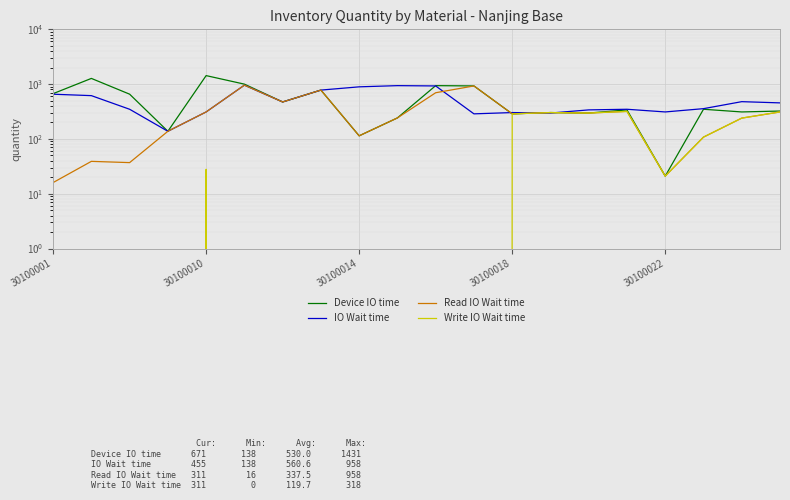

At how many categories does at least one series exceed 0?

20